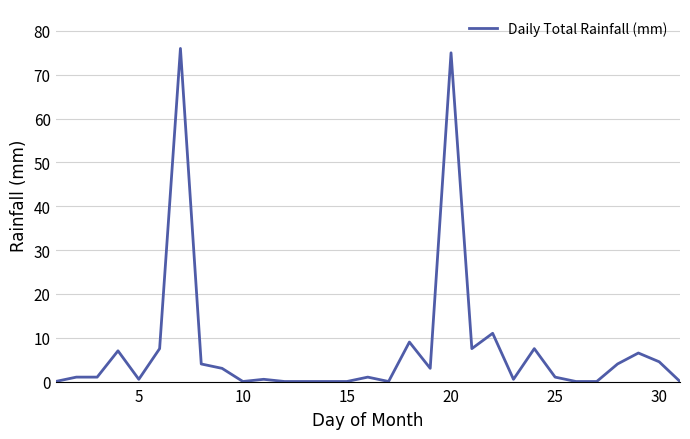

What is the greatest value displayed?

76.0